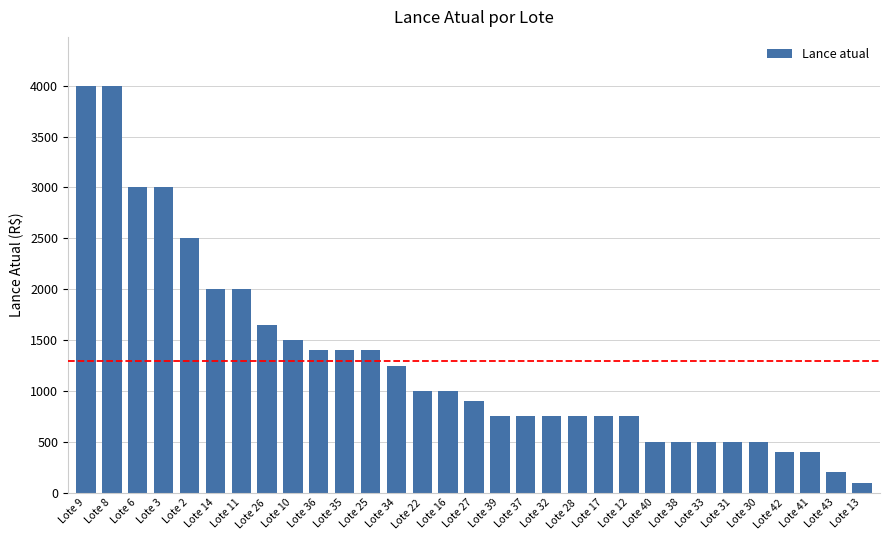

Reading left to right, transcribe all the data shown in this chart.

4000	4000	3000	3000	2500	2000	2000	1650	1500	1400	1400	1400	1250	1000	1000	900	750	750	750	750	750	750	500	500	500	500	500	400	400	200	100